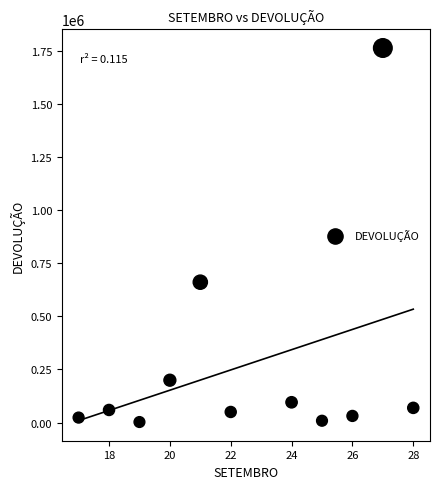

What is the average Y value?

269403